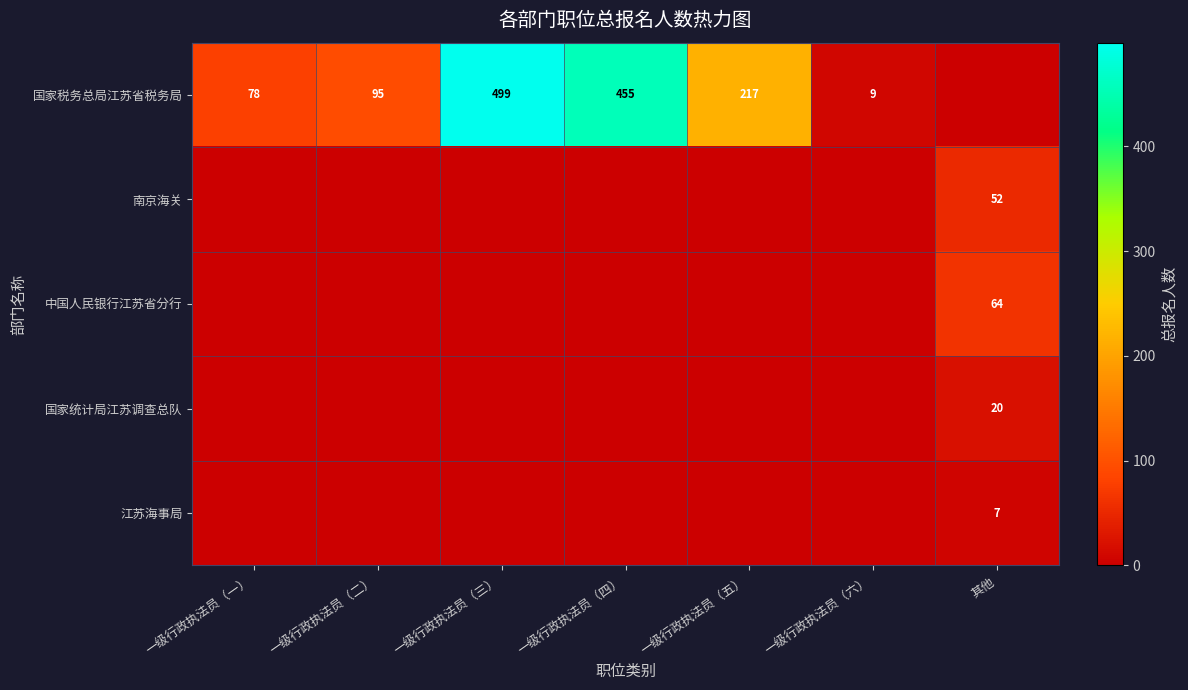

At which category does the chart reach its peak across all series?

一级行政执法员（三）